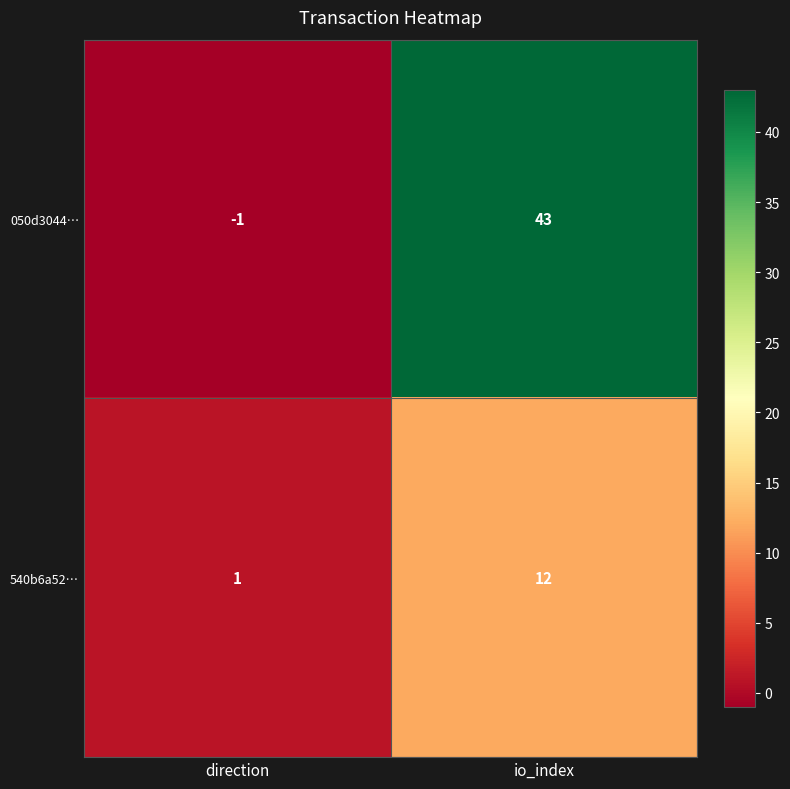

At which category is the sum across all series the highest?

io_index